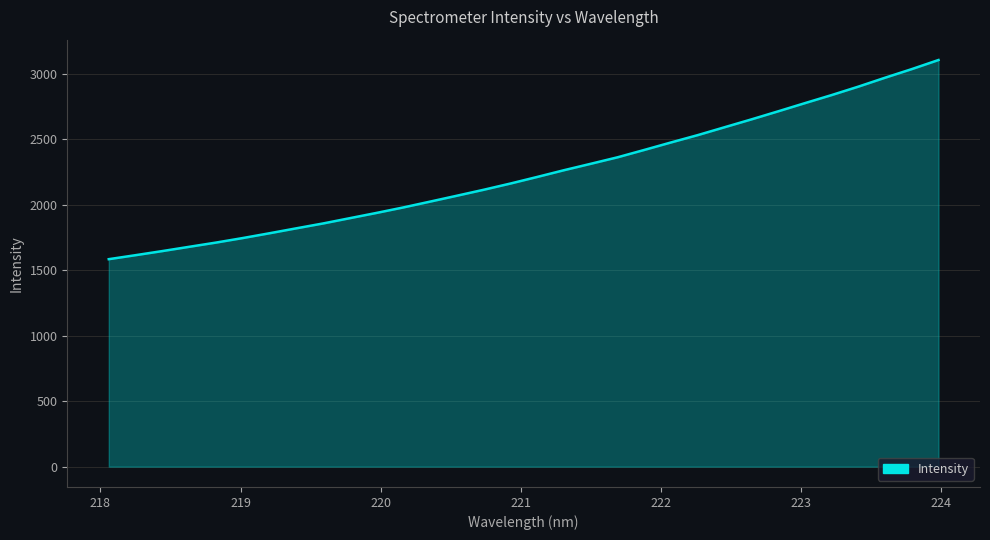

What is the difference between the maximum and minimum values?

1520.3